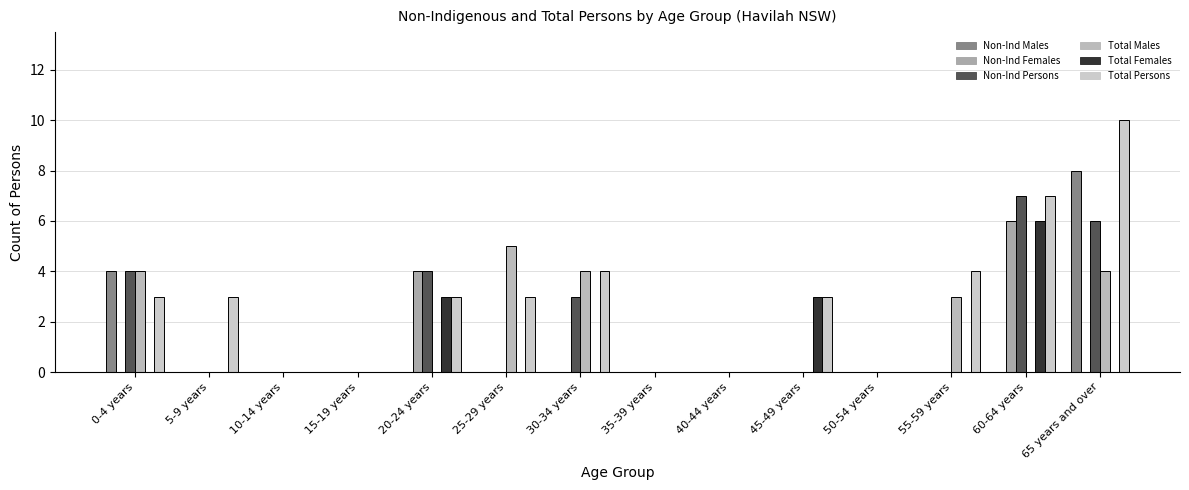

How many categories are shown in the chart?

14